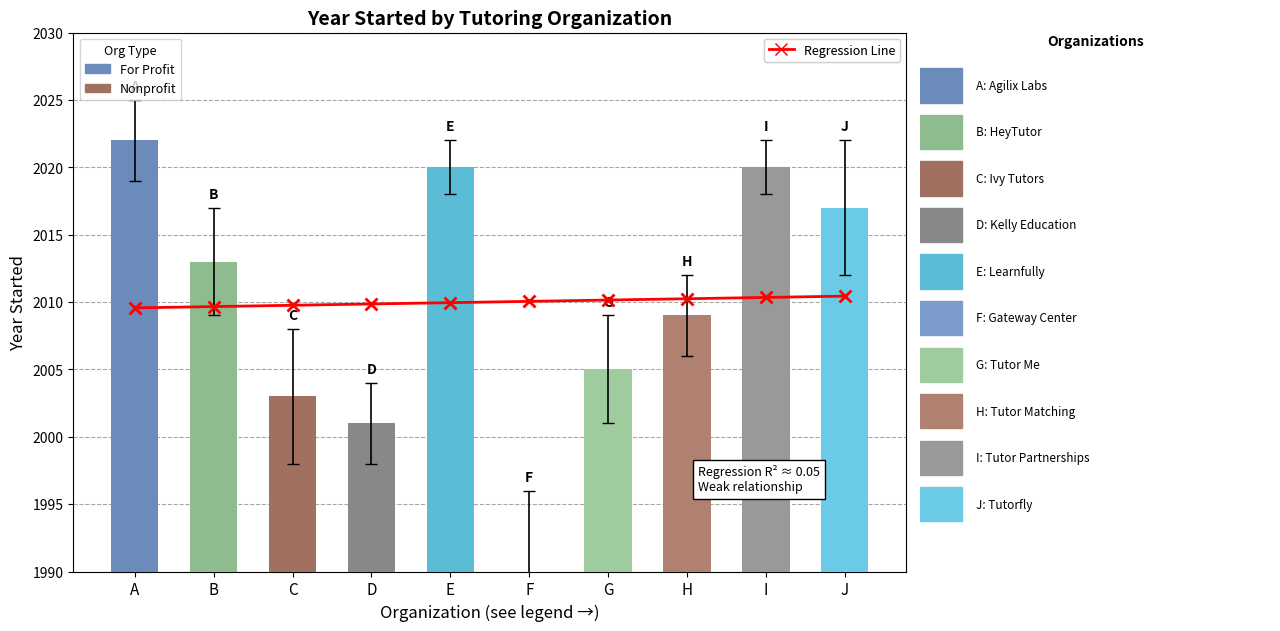

At which category does the chart reach its minimum across all series?

A